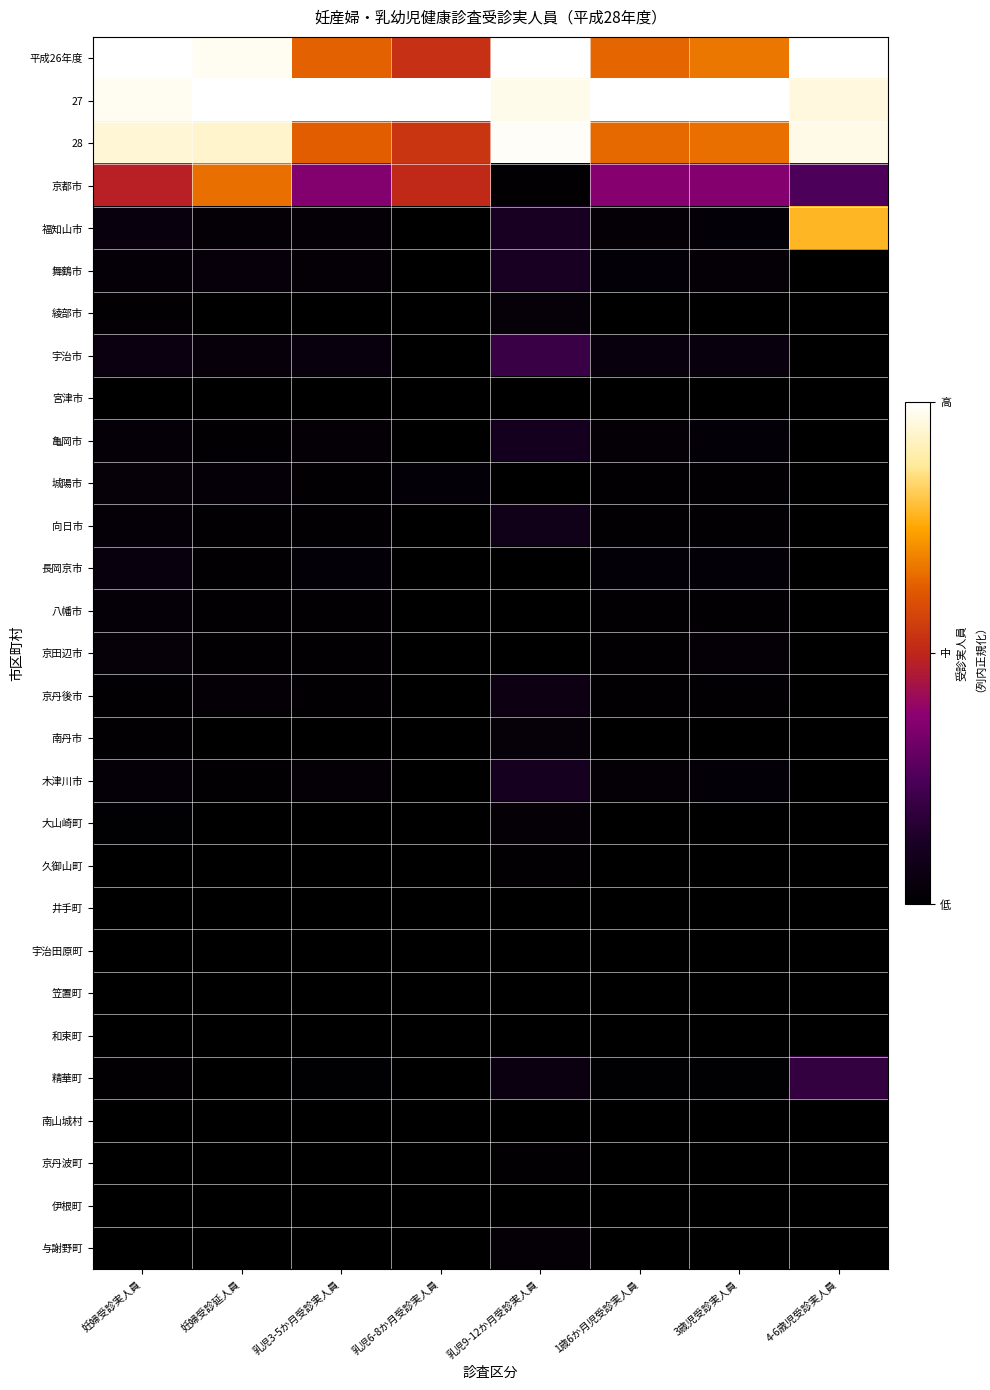

Reading left to right, list all the values displayed in this chart.

平成26年度: 妊婦受診実人員=1.0	妊婦受診延人員=1.0	乳児3-5か月受診実人員=0.6	乳児6-8か月受診実人員=0.5	乳児9-12か月受診実人員=1.0	1歳6か月児受診実人員=0.6	3歳児受診実人員=0.7	4-6歳児受診実人員=1.0
27: 妊婦受診実人員=1.0	妊婦受診延人員=1.0	乳児3-5か月受診実人員=1.0	乳児6-8か月受診実人員=1.0	乳児9-12か月受診実人員=1.0	1歳6か月児受診実人員=1.0	3歳児受診実人員=1.0	4-6歳児受診実人員=1.0
28: 妊婦受診実人員=0.9	妊婦受診延人員=0.9	乳児3-5か月受診実人員=0.6	乳児6-8か月受診実人員=0.5	乳児9-12か月受診実人員=1.0	1歳6か月児受診実人員=0.7	3歳児受診実人員=0.7	4-6歳児受診実人員=1.0
京都市: 妊婦受診実人員=0.5	妊婦受診延人員=0.7	乳児3-5か月受診実人員=0.4	乳児6-8か月受診実人員=0.5	乳児9-12か月受診実人員=0.0	1歳6か月児受診実人員=0.4	3歳児受診実人員=0.4	4-6歳児受診実人員=0.3
福知山市: 妊婦受診実人員=0.0	妊婦受診延人員=0.0	乳児3-5か月受診実人員=0.0	乳児6-8か月受診実人員=0.0	乳児9-12か月受診実人員=0.1	1歳6か月児受診実人員=0.0	3歳児受診実人員=0.0	4-6歳児受診実人員=0.8
舞鶴市: 妊婦受診実人員=0.0	妊婦受診延人員=0.0	乳児3-5か月受診実人員=0.0	乳児6-8か月受診実人員=0.0	乳児9-12か月受診実人員=0.1	1歳6か月児受診実人員=0.0	3歳児受診実人員=0.0	4-6歳児受診実人員=0.0
綾部市: 妊婦受診実人員=0.0	妊婦受診延人員=0.0	乳児3-5か月受診実人員=0.0	乳児6-8か月受診実人員=0.0	乳児9-12か月受診実人員=0.0	1歳6か月児受診実人員=0.0	3歳児受診実人員=0.0	4-6歳児受診実人員=0.0
宇治市: 妊婦受診実人員=0.1	妊婦受診延人員=0.0	乳児3-5か月受診実人員=0.0	乳児6-8か月受診実人員=0.0	乳児9-12か月受診実人員=0.2	1歳6か月児受診実人員=0.0	3歳児受診実人員=0.0	4-6歳児受診実人員=0.0
宮津市: 妊婦受診実人員=0.0	妊婦受診延人員=0.0	乳児3-5か月受診実人員=0.0	乳児6-8か月受診実人員=0.0	乳児9-12か月受診実人員=0.0	1歳6か月児受診実人員=0.0	3歳児受診実人員=0.0	4-6歳児受診実人員=0.0
亀岡市: 妊婦受診実人員=0.0	妊婦受診延人員=0.0	乳児3-5か月受診実人員=0.0	乳児6-8か月受診実人員=0.0	乳児9-12か月受診実人員=0.1	1歳6か月児受診実人員=0.0	3歳児受診実人員=0.0	4-6歳児受診実人員=0.0
城陽市: 妊婦受診実人員=0.0	妊婦受診延人員=0.0	乳児3-5か月受診実人員=0.0	乳児6-8か月受診実人員=0.0	乳児9-12か月受診実人員=0.0	1歳6か月児受診実人員=0.0	3歳児受診実人員=0.0	4-6歳児受診実人員=0.0
向日市: 妊婦受診実人員=0.0	妊婦受診延人員=0.0	乳児3-5か月受診実人員=0.0	乳児6-8か月受診実人員=0.0	乳児9-12か月受診実人員=0.1	1歳6か月児受診実人員=0.0	3歳児受診実人員=0.0	4-6歳児受診実人員=0.0
長岡京市: 妊婦受診実人員=0.0	妊婦受診延人員=0.0	乳児3-5か月受診実人員=0.0	乳児6-8か月受診実人員=0.0	乳児9-12か月受診実人員=0.0	1歳6か月児受診実人員=0.0	3歳児受診実人員=0.0	4-6歳児受診実人員=0.0
八幡市: 妊婦受診実人員=0.0	妊婦受診延人員=0.0	乳児3-5か月受診実人員=0.0	乳児6-8か月受診実人員=0.0	乳児9-12か月受診実人員=0.0	1歳6か月児受診実人員=0.0	3歳児受診実人員=0.0	4-6歳児受診実人員=0.0
京田辺市: 妊婦受診実人員=0.0	妊婦受診延人員=0.0	乳児3-5か月受診実人員=0.0	乳児6-8か月受診実人員=0.0	乳児9-12か月受診実人員=0.0	1歳6か月児受診実人員=0.0	3歳児受診実人員=0.0	4-6歳児受診実人員=0.0
京丹後市: 妊婦受診実人員=0.0	妊婦受診延人員=0.0	乳児3-5か月受診実人員=0.0	乳児6-8か月受診実人員=0.0	乳児9-12か月受診実人員=0.1	1歳6か月児受診実人員=0.0	3歳児受診実人員=0.0	4-6歳児受診実人員=0.0
南丹市: 妊婦受診実人員=0.0	妊婦受診延人員=0.0	乳児3-5か月受診実人員=0.0	乳児6-8か月受診実人員=0.0	乳児9-12か月受診実人員=0.0	1歳6か月児受診実人員=0.0	3歳児受診実人員=0.0	4-6歳児受診実人員=0.0
木津川市: 妊婦受診実人員=0.0	妊婦受診延人員=0.0	乳児3-5か月受診実人員=0.0	乳児6-8か月受診実人員=0.0	乳児9-12か月受診実人員=0.1	1歳6か月児受診実人員=0.0	3歳児受診実人員=0.0	4-6歳児受診実人員=0.0
大山崎町: 妊婦受診実人員=0.0	妊婦受診延人員=0.0	乳児3-5か月受診実人員=0.0	乳児6-8か月受診実人員=0.0	乳児9-12か月受診実人員=0.0	1歳6か月児受診実人員=0.0	3歳児受診実人員=0.0	4-6歳児受診実人員=0.0
久御山町: 妊婦受診実人員=0.0	妊婦受診延人員=0.0	乳児3-5か月受診実人員=0.0	乳児6-8か月受診実人員=0.0	乳児9-12か月受診実人員=0.0	1歳6か月児受診実人員=0.0	3歳児受診実人員=0.0	4-6歳児受診実人員=0.0
井手町: 妊婦受診実人員=0.0	妊婦受診延人員=0.0	乳児3-5か月受診実人員=0.0	乳児6-8か月受診実人員=0.0	乳児9-12か月受診実人員=0.0	1歳6か月児受診実人員=0.0	3歳児受診実人員=0.0	4-6歳児受診実人員=0.0
宇治田原町: 妊婦受診実人員=0.0	妊婦受診延人員=0.0	乳児3-5か月受診実人員=0.0	乳児6-8か月受診実人員=0.0	乳児9-12か月受診実人員=0.0	1歳6か月児受診実人員=0.0	3歳児受診実人員=0.0	4-6歳児受診実人員=0.0
笠置町: 妊婦受診実人員=0.0	妊婦受診延人員=0.0	乳児3-5か月受診実人員=0.0	乳児6-8か月受診実人員=0.0	乳児9-12か月受診実人員=0.0	1歳6か月児受診実人員=0.0	3歳児受診実人員=0.0	4-6歳児受診実人員=0.0
和束町: 妊婦受診実人員=0.0	妊婦受診延人員=0.0	乳児3-5か月受診実人員=0.0	乳児6-8か月受診実人員=0.0	乳児9-12か月受診実人員=0.0	1歳6か月児受診実人員=0.0	3歳児受診実人員=0.0	4-6歳児受診実人員=0.0
精華町: 妊婦受診実人員=0.0	妊婦受診延人員=0.0	乳児3-5か月受診実人員=0.0	乳児6-8か月受診実人員=0.0	乳児9-12か月受診実人員=0.1	1歳6か月児受診実人員=0.0	3歳児受診実人員=0.0	4-6歳児受診実人員=0.2
南山城村: 妊婦受診実人員=0.0	妊婦受診延人員=0.0	乳児3-5か月受診実人員=0.0	乳児6-8か月受診実人員=0.0	乳児9-12か月受診実人員=0.0	1歳6か月児受診実人員=0.0	3歳児受診実人員=0.0	4-6歳児受診実人員=0.0
京丹波町: 妊婦受診実人員=0.0	妊婦受診延人員=0.0	乳児3-5か月受診実人員=0.0	乳児6-8か月受診実人員=0.0	乳児9-12か月受診実人員=0.0	1歳6か月児受診実人員=0.0	3歳児受診実人員=0.0	4-6歳児受診実人員=0.0
伊根町: 妊婦受診実人員=0.0	妊婦受診延人員=0.0	乳児3-5か月受診実人員=0.0	乳児6-8か月受診実人員=0.0	乳児9-12か月受診実人員=0.0	1歳6か月児受診実人員=0.0	3歳児受診実人員=0.0	4-6歳児受診実人員=0.0
与謝野町: 妊婦受診実人員=0.0	妊婦受診延人員=0.0	乳児3-5か月受診実人員=0.0	乳児6-8か月受診実人員=0.0	乳児9-12か月受診実人員=0.0	1歳6か月児受診実人員=0.0	3歳児受診実人員=0.0	4-6歳児受診実人員=0.0